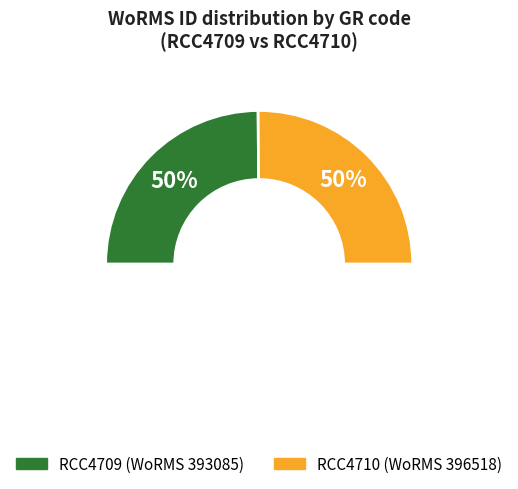

Rank the categories by value from highest to lowest.

RCC4710, RCC4709